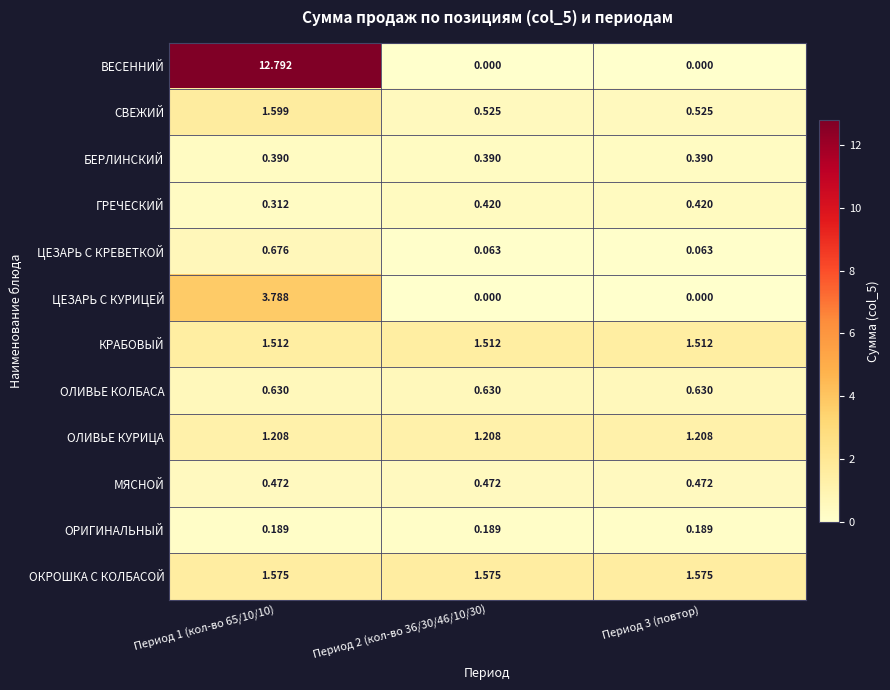

Which label corresponds to the largest value in the chart?

Период 1 (кол-во 65/10/10)